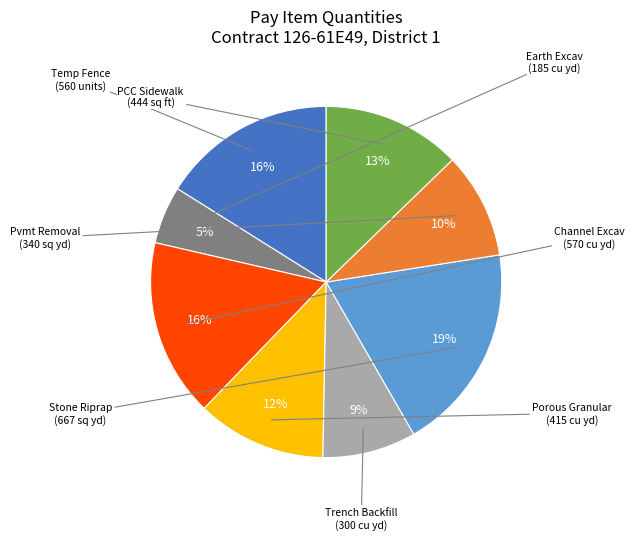

To the nearest percent, what is the difference between the largest and smallest slice percentages?

14%